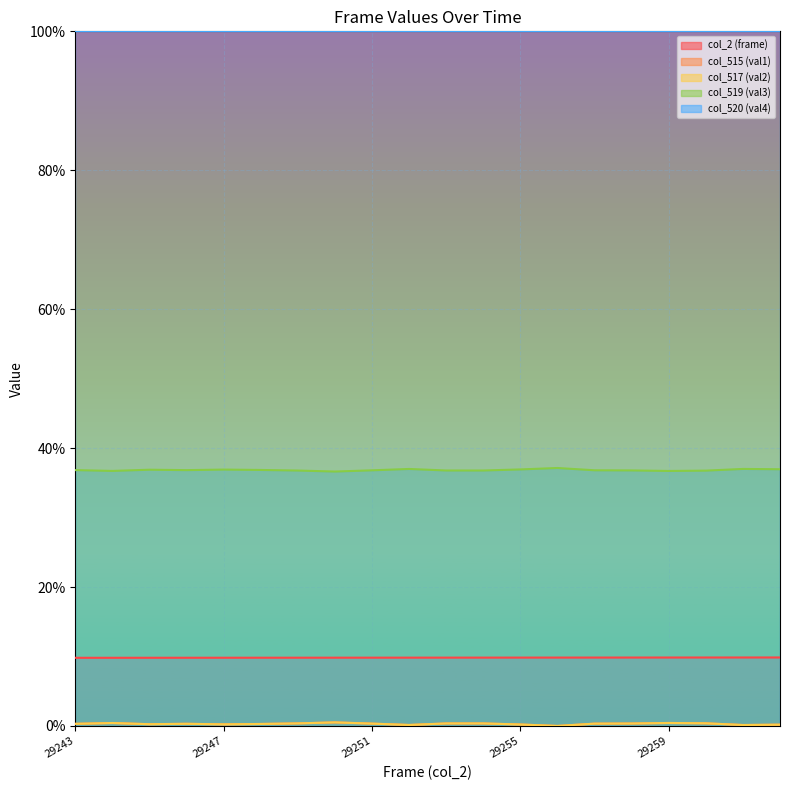

Between 29253 and 29261, which is larger?

29261